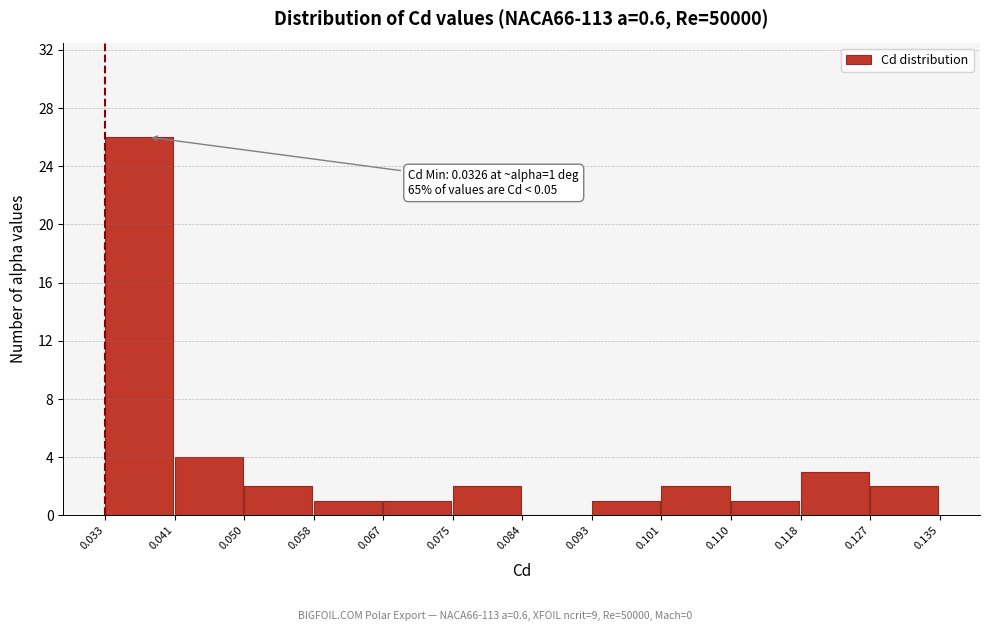

Which range on the x-axis has the tallest bar?

0.033 to 0.041